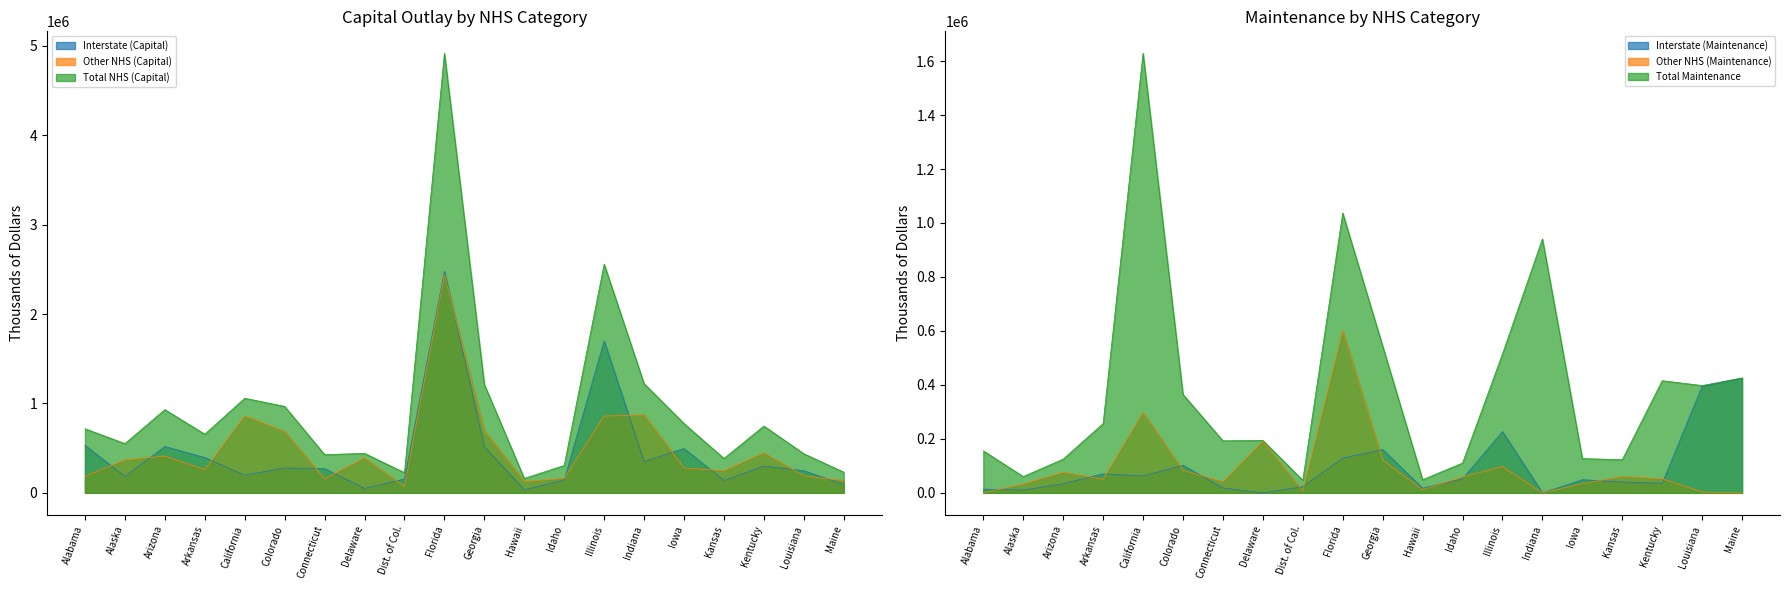

At which category is the sum across all series the highest?

Florida